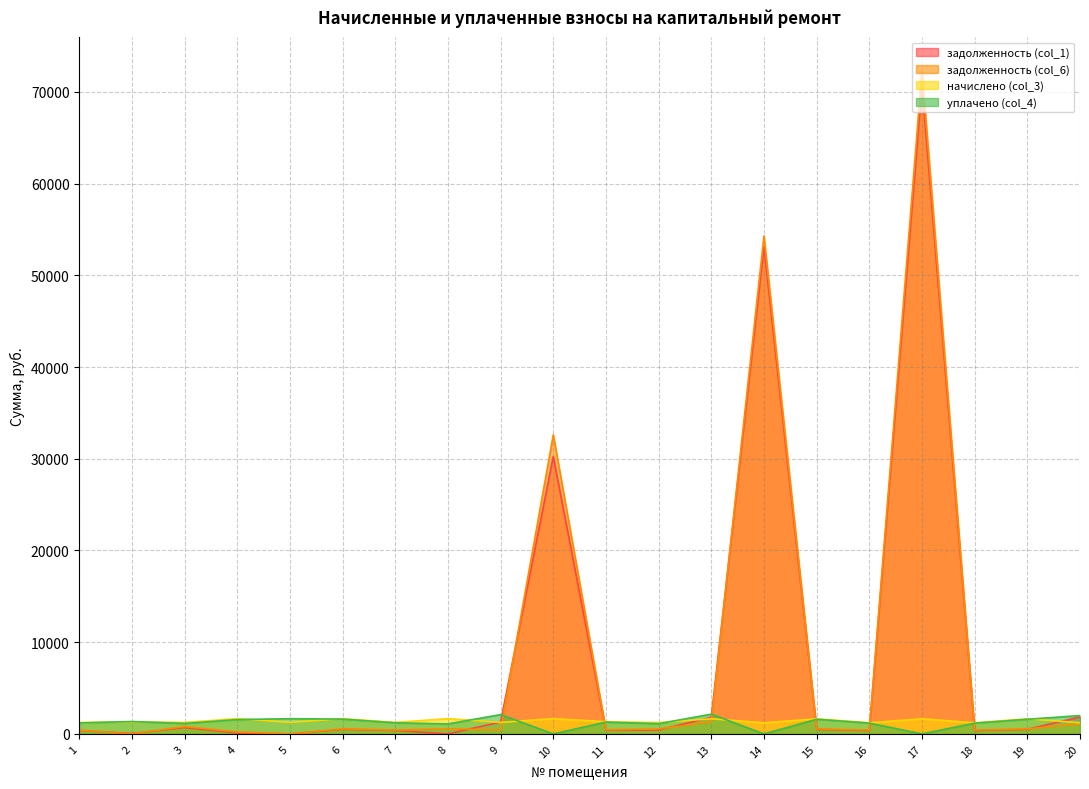

What is the value of the задолженность (col_6) point at the 9th from the left?

427.3